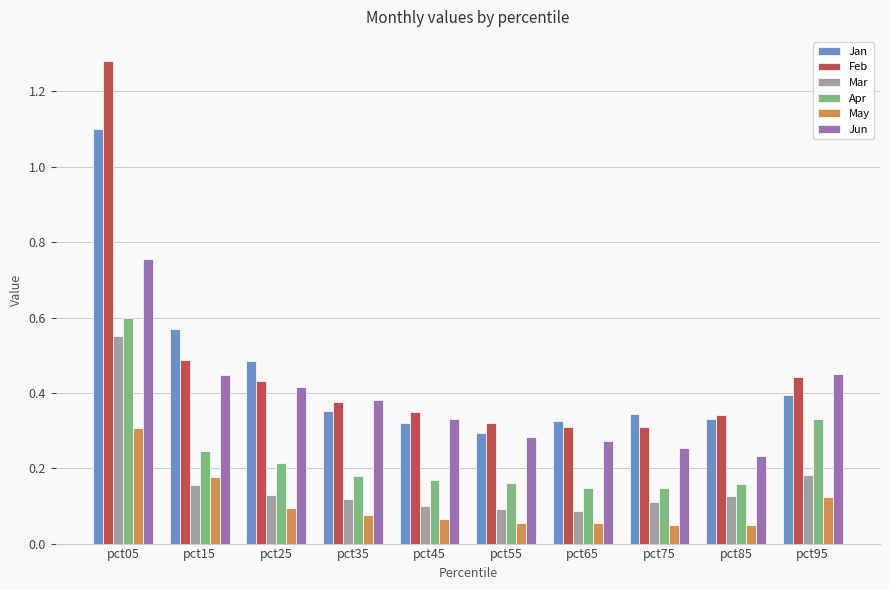

Which series has the widest spread of values?

Feb